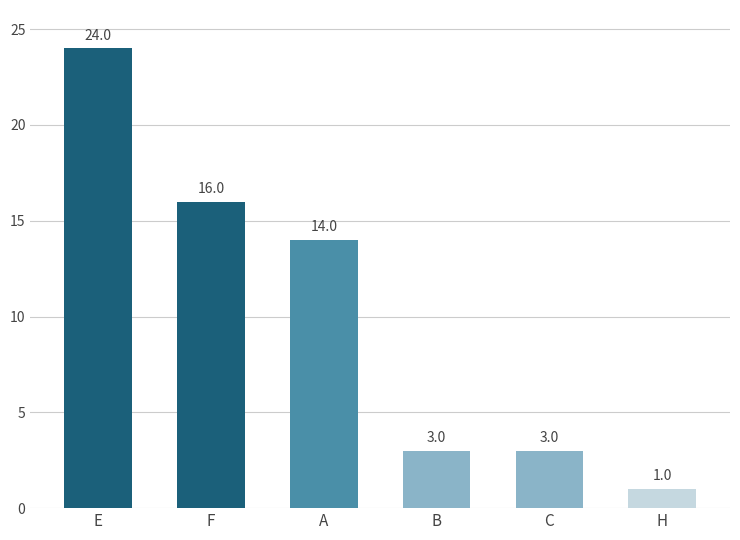

Which has a higher value, F or C?

F